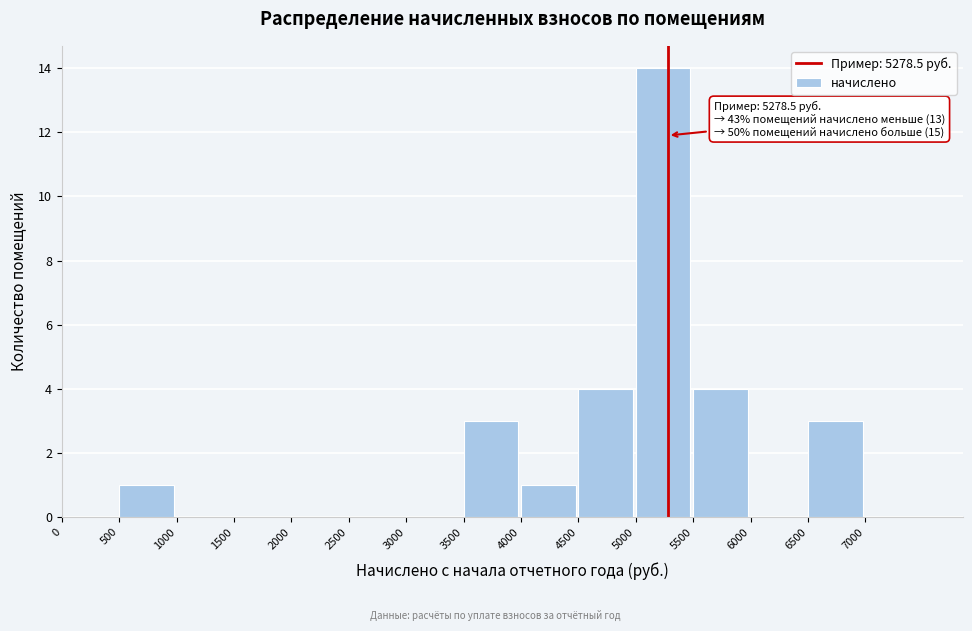

Over which range of the x-axis is the bar tallest?

5000 to 5500